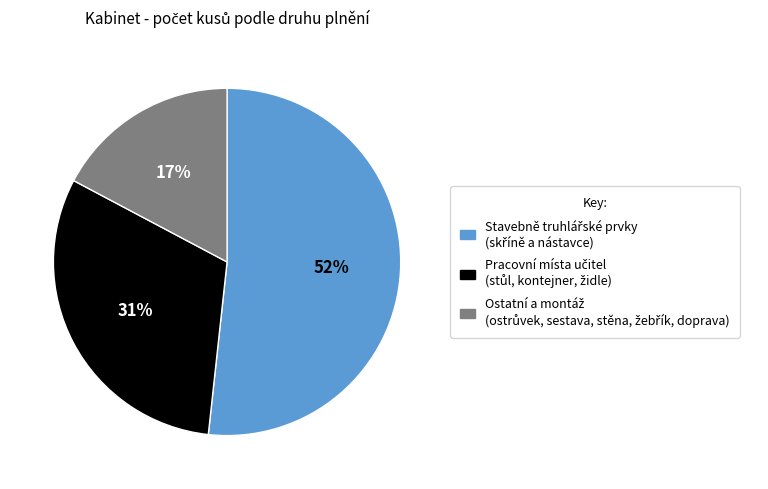

Is there a majority slice in this chart?

Yes